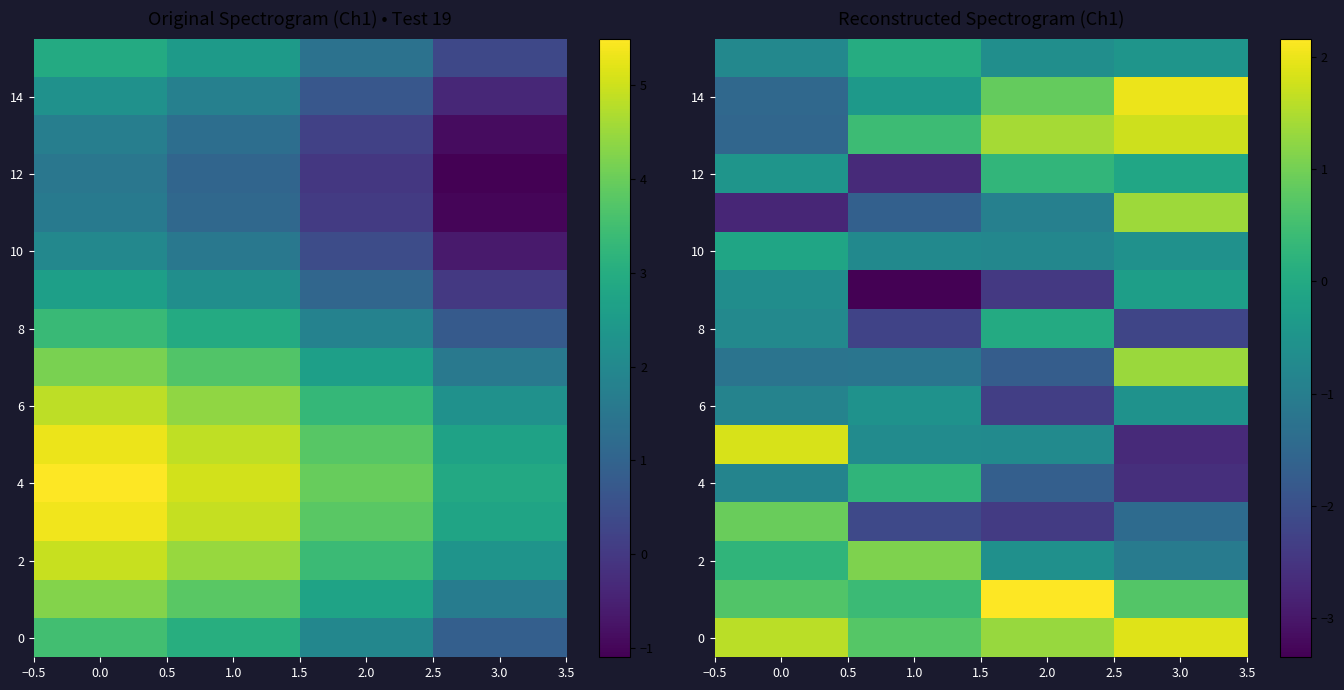

True or false: 8 has a value of -2.2 at 3.0.

True